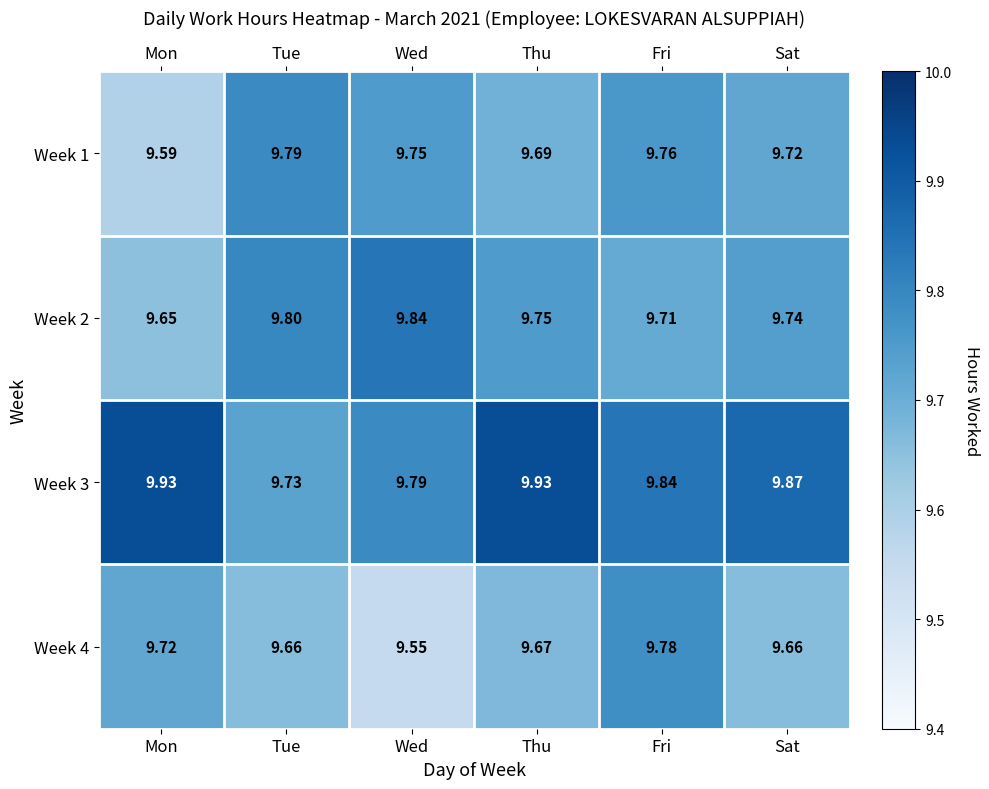

Is the value of Week 2 at Mon greater than the value of Week 4 at Wed?

Yes